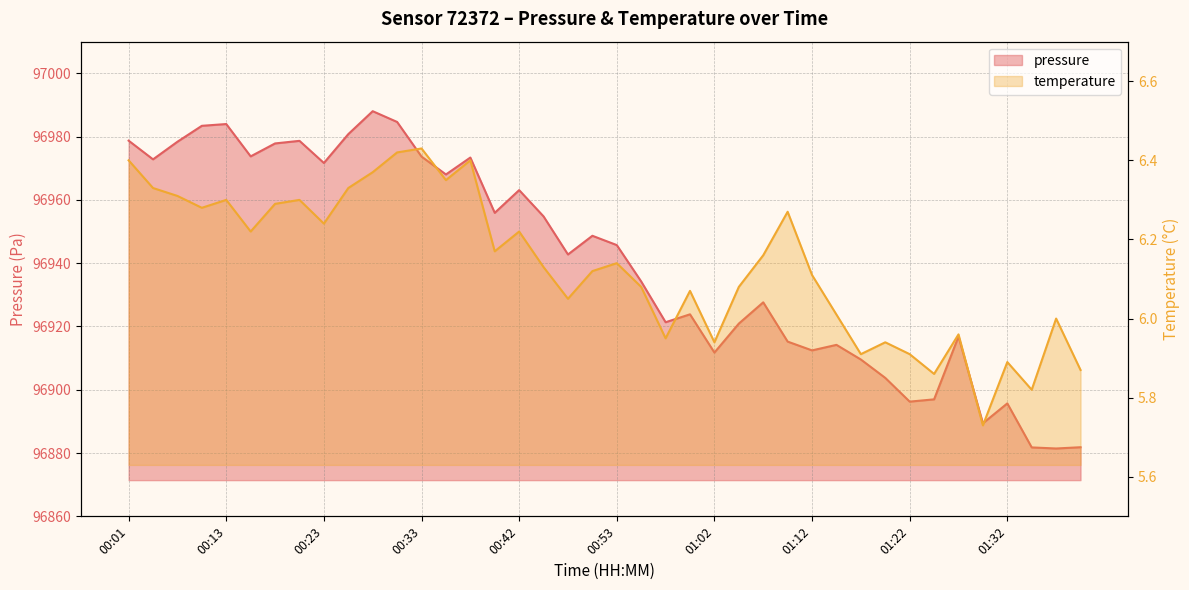

Reading left to right, extract all data points from this chart.

pressure: 00:01=96978.7	00:03=96972.8	00:05=96978.4	00:08=96983.4	00:13=96984.0	00:15=96973.8	00:18=96977.8	00:20=96978.7	00:23=96971.7	00:25=96980.8	00:28=96988.0	00:30=96984.6	00:33=96973.7	00:35=96968.0	00:38=96973.4	00:40=96955.9	00:42=96963.1	00:45=96954.8	00:47=96942.8	00:50=96948.7	00:53=96945.7	00:55=96934.2	00:57=96921.3	01:00=96923.8	01:02=96911.8	01:05=96920.9	01:07=96927.6	01:10=96915.2	01:12=96912.4	01:15=96914.2	01:17=96909.6	01:20=96903.8	01:22=96896.2	01:25=96897.0	01:27=96916.8	01:29=96889.4	01:32=96895.7	01:34=96881.8	01:37=96881.4	01:39=96881.8
temperature: 00:01=6.4	00:03=6.3	00:05=6.3	00:08=6.3	00:13=6.3	00:15=6.2	00:18=6.3	00:20=6.3	00:23=6.2	00:25=6.3	00:28=6.4	00:30=6.4	00:33=6.4	00:35=6.3	00:38=6.4	00:40=6.2	00:42=6.2	00:45=6.1	00:47=6.0	00:50=6.1	00:53=6.1	00:55=6.1	00:57=6.0	01:00=6.1	01:02=5.9	01:05=6.1	01:07=6.2	01:10=6.3	01:12=6.1	01:15=6.0	01:17=5.9	01:20=5.9	01:22=5.9	01:25=5.9	01:27=6.0	01:29=5.7	01:32=5.9	01:34=5.8	01:37=6.0	01:39=5.9